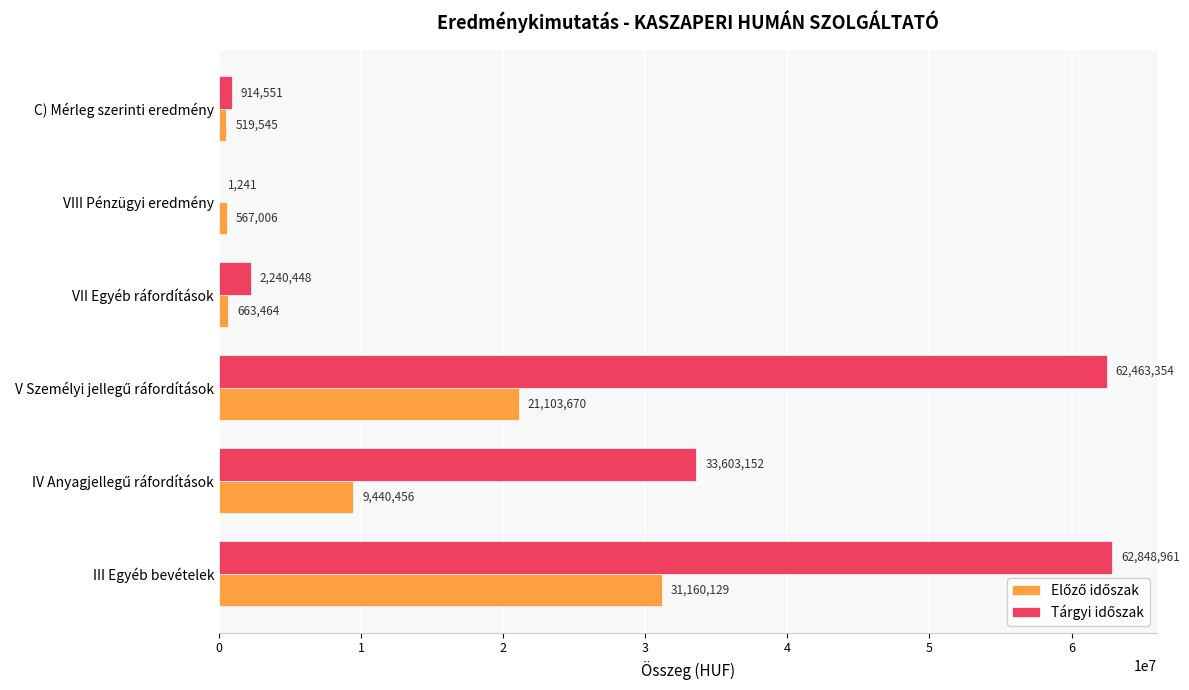

At which category is the sum across all series the highest?

III Egyéb bevételek